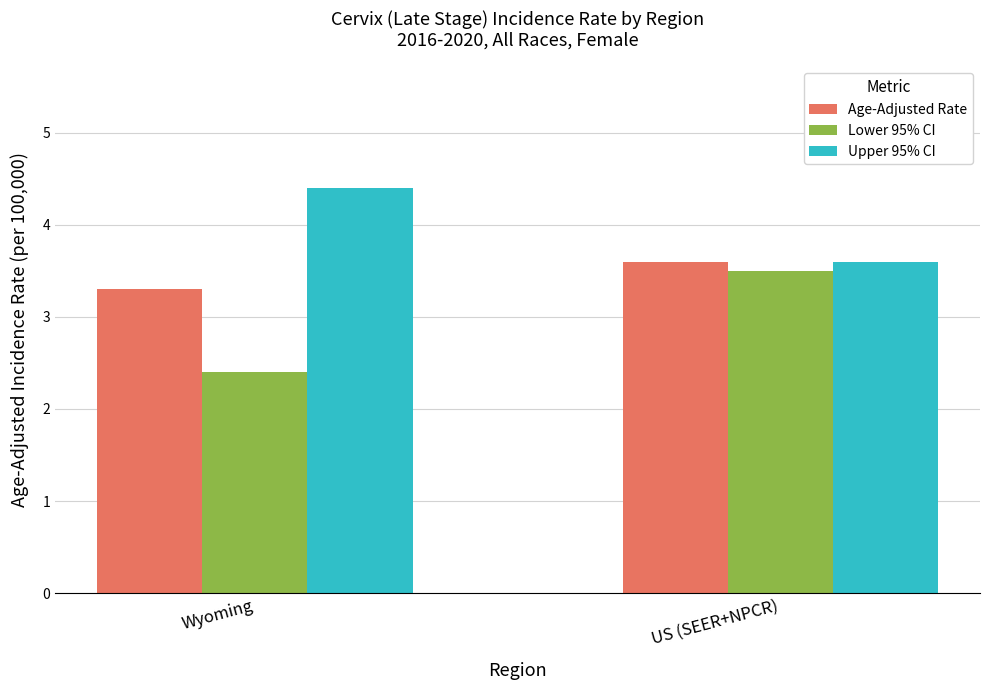

Are the bars horizontal?

No